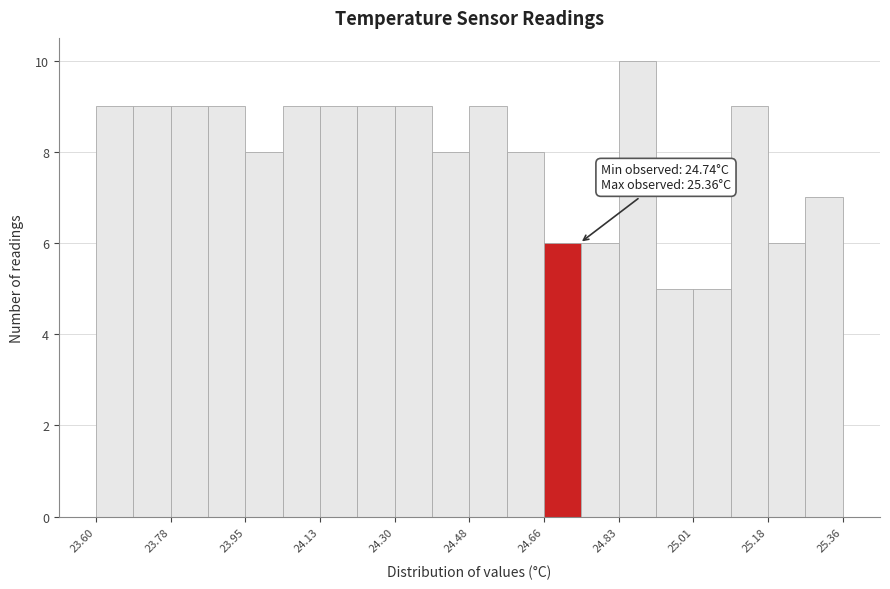

Over which range of the x-axis is the bar tallest?

24.832 to 24.920